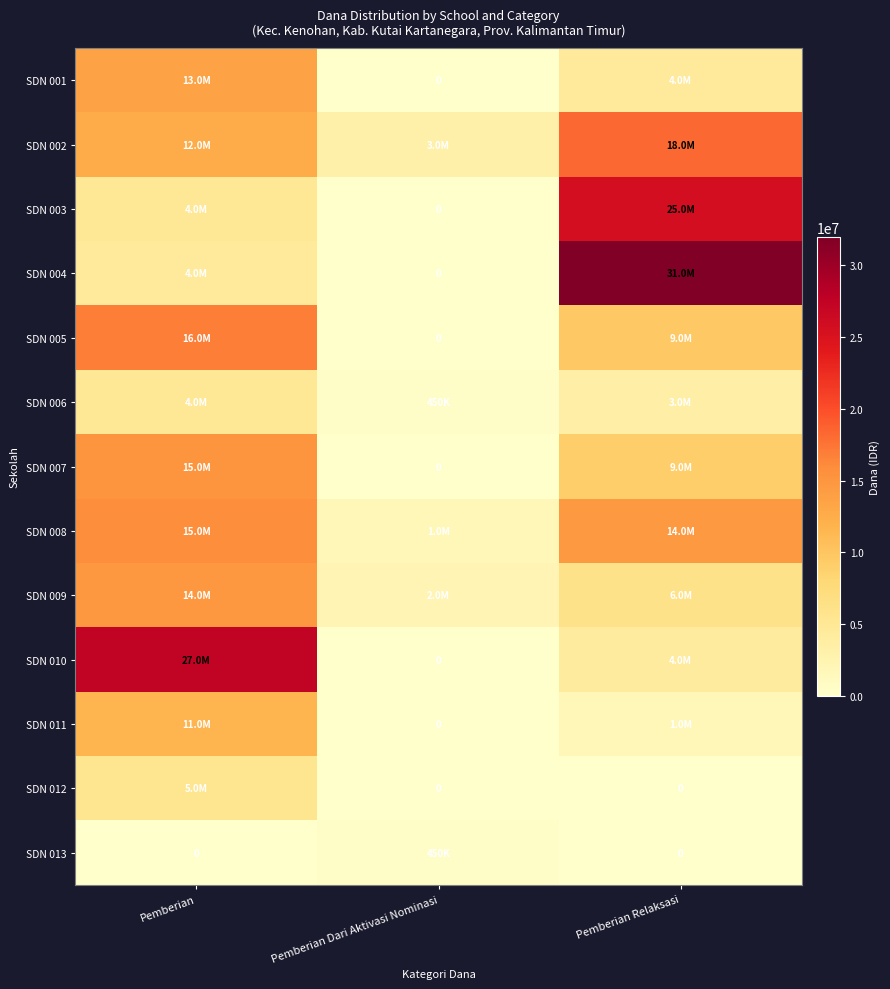

At Pemberian Relaksasi, list the series in order from largest to smallest.

SDN 004, SDN 003, SDN 002, SDN 008, SDN 005, SDN 007, SDN 009, SDN 001, SDN 010, SDN 006, SDN 011, SDN 012, SDN 013